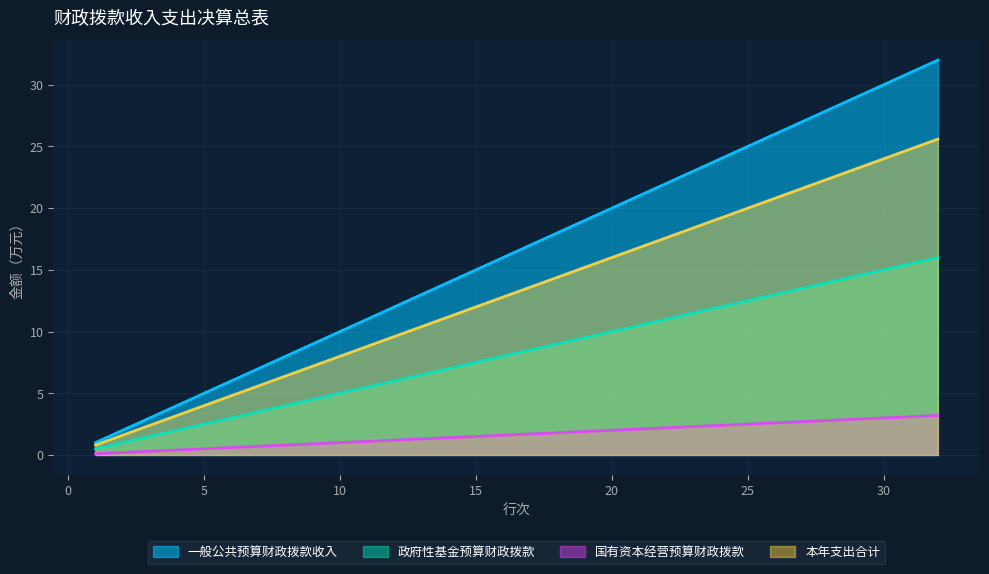

True or false: 一般公共预算财政拨款收入 and 本年支出合计 cross at least once.

False